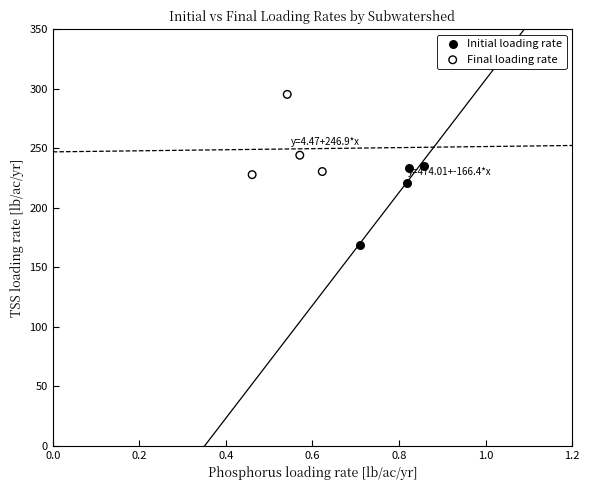

Which series contains the lowest Y value?

Initial loading rate